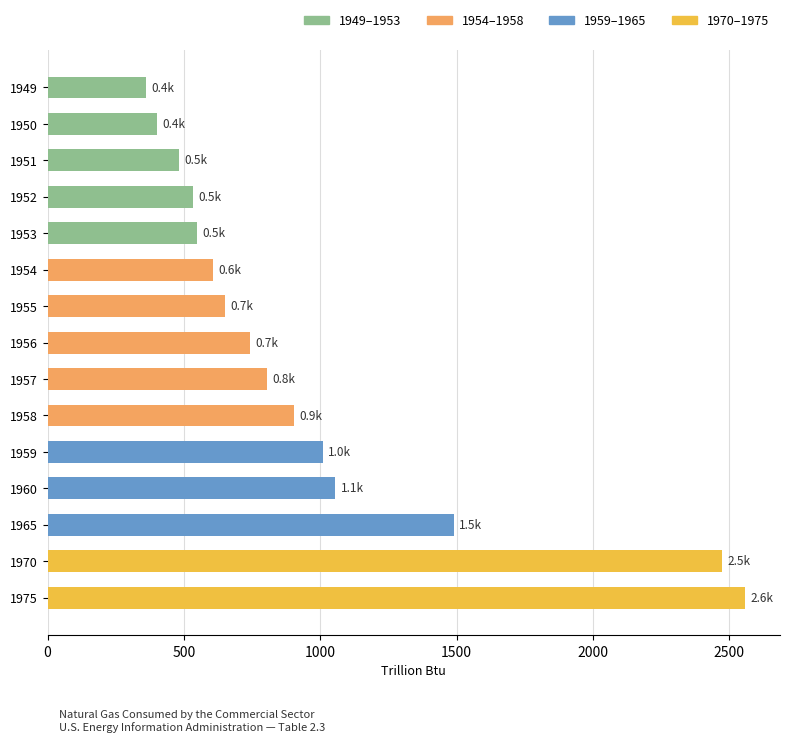

What is the ratio of the value at 1958 to the value at 1959?

0.9